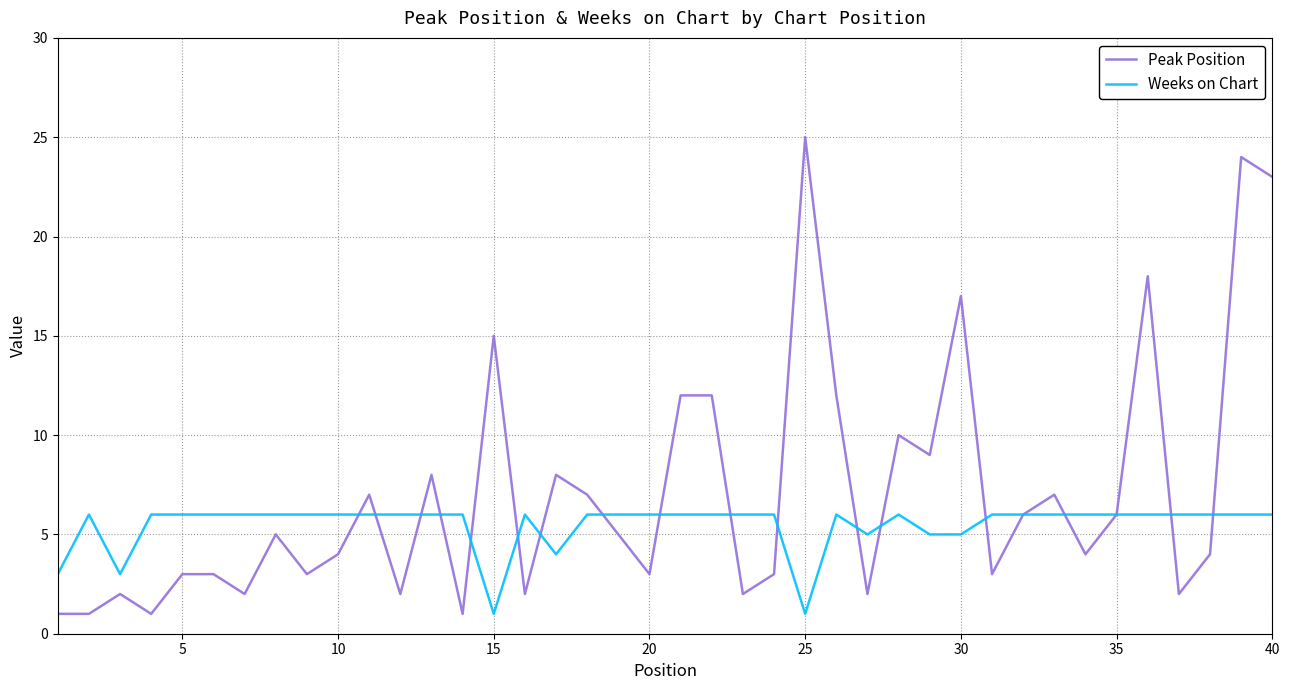

What is the maximum value shown in the chart?

25